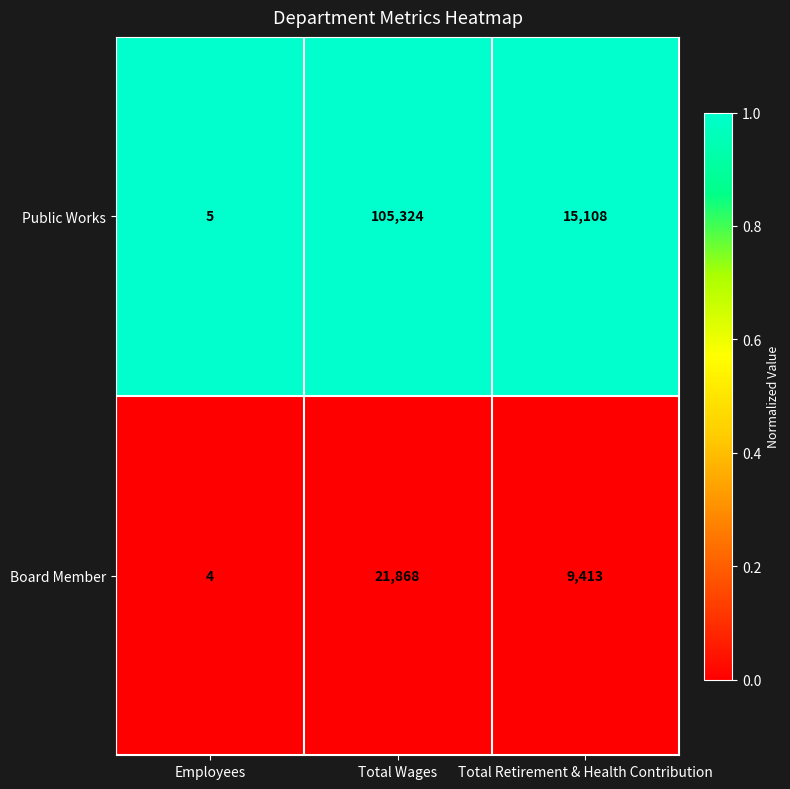

The Public Works series shows 5 at Employees. True or false?

True